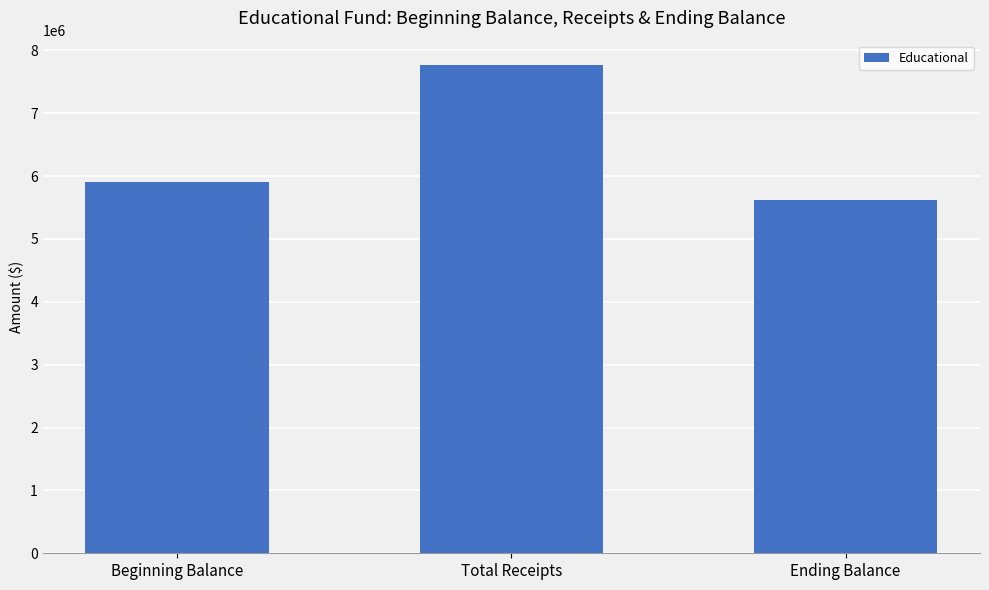

Reading right to left, list all the values displayed in this chart.

Ending Balance=5621612	Total Receipts=7765361	Beginning Balance=5900917